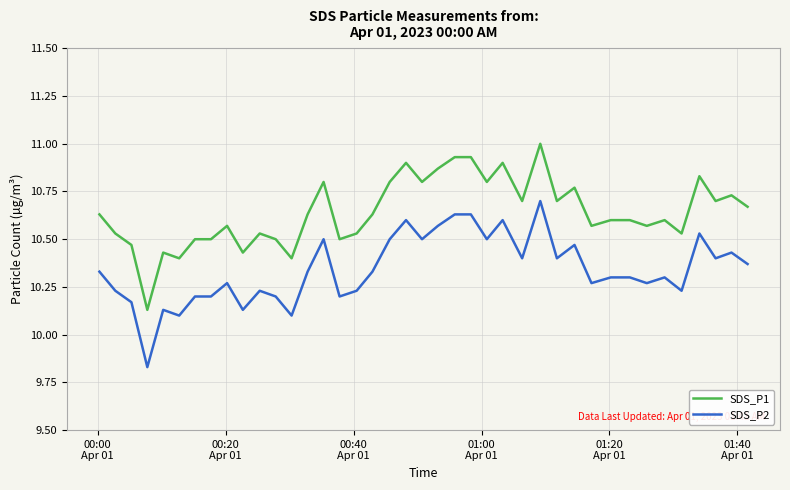

True or false: SDS_P2 and SDS_P1 cross at least once.

False